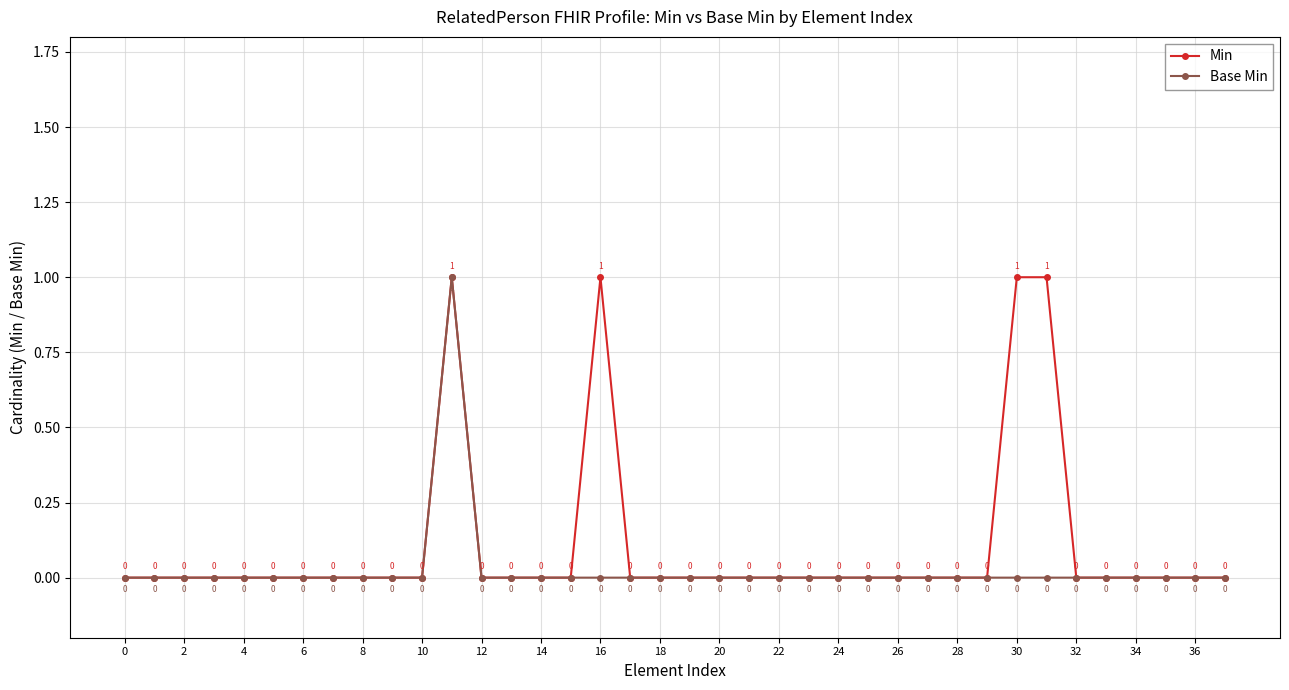

True or false: Base Min has more than 2 interior local peaks.

False